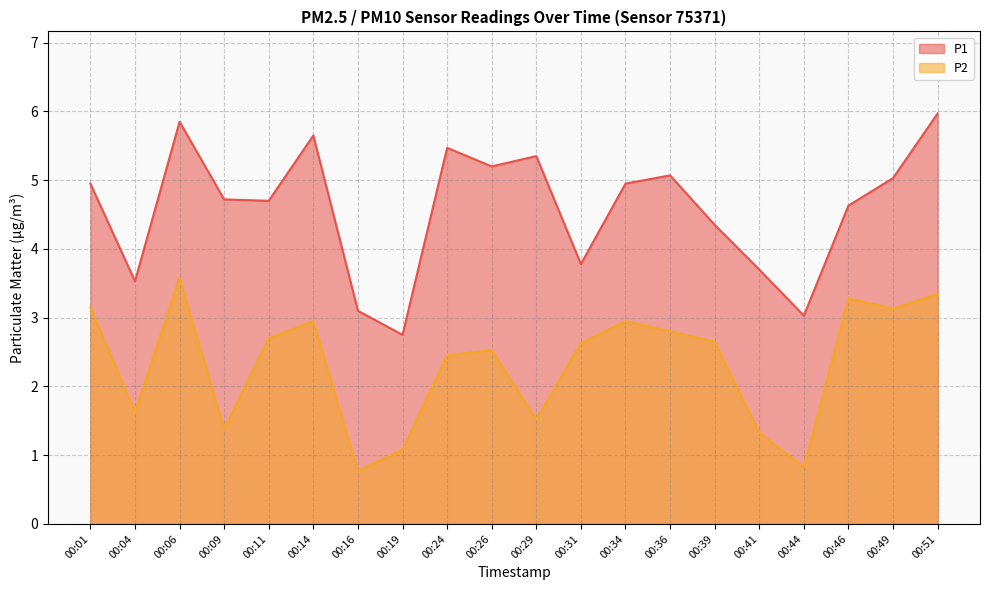

What are all the series names shown in the legend?

P1, P2